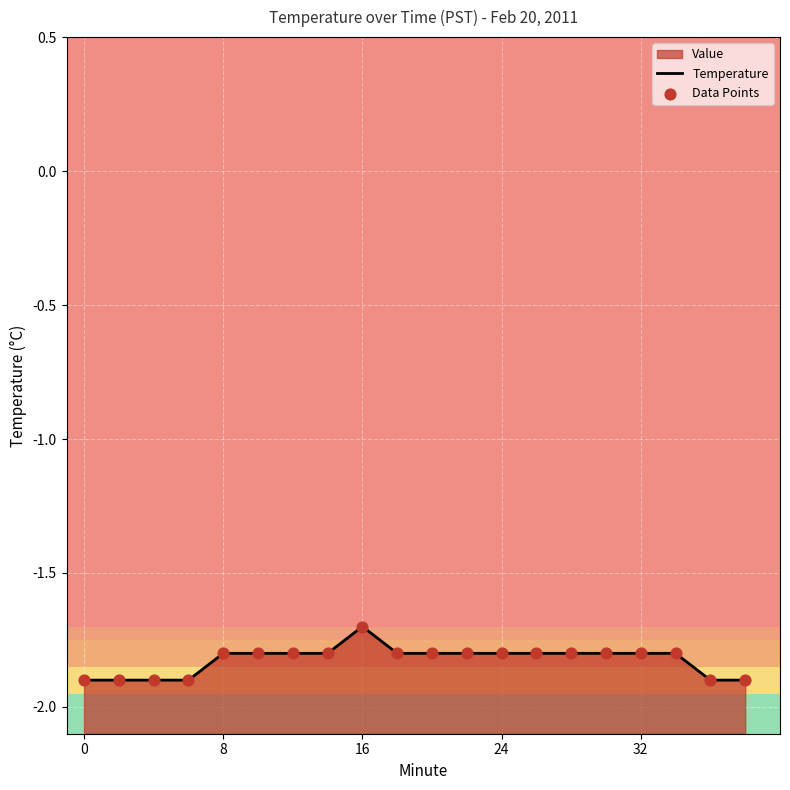

Which series has the largest total across all categories?

Temperature